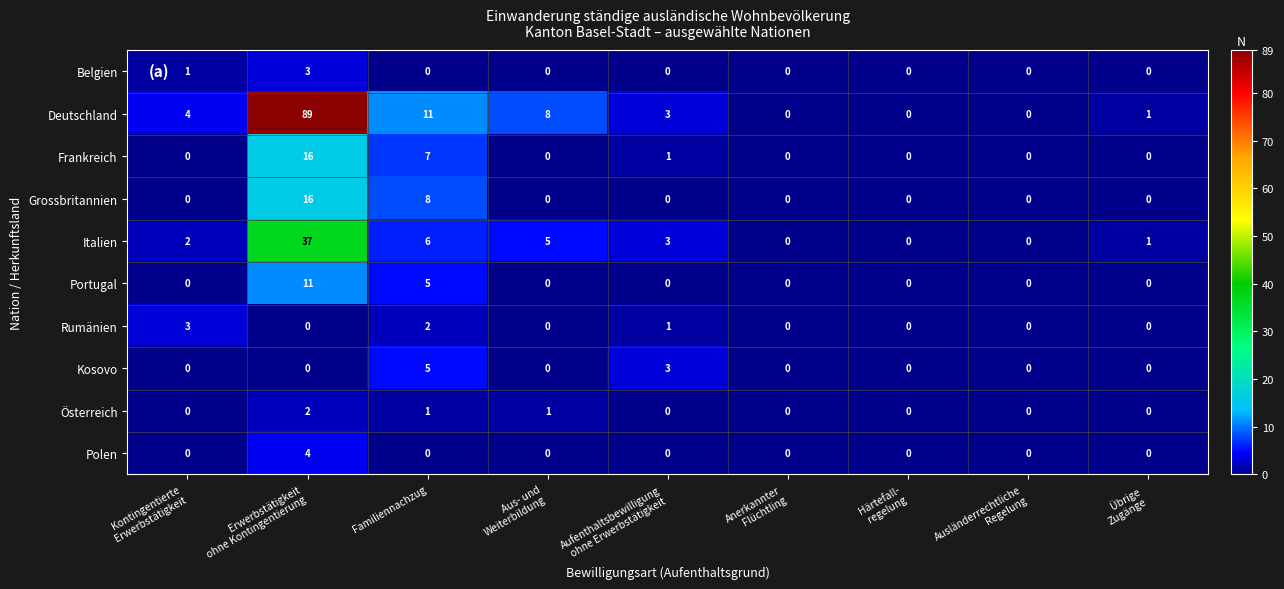

Which series has the largest total across all categories?

Deutschland